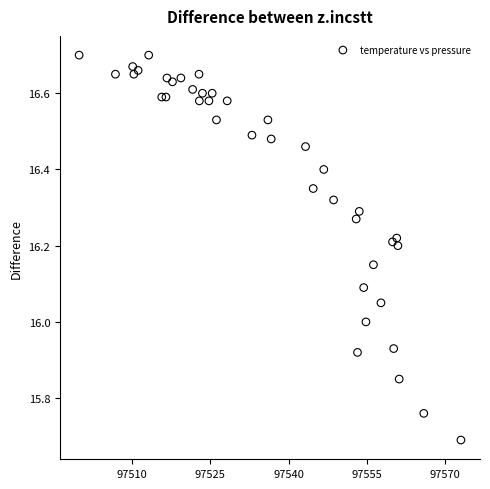

What is the range of X values (max minus min)?

73.2